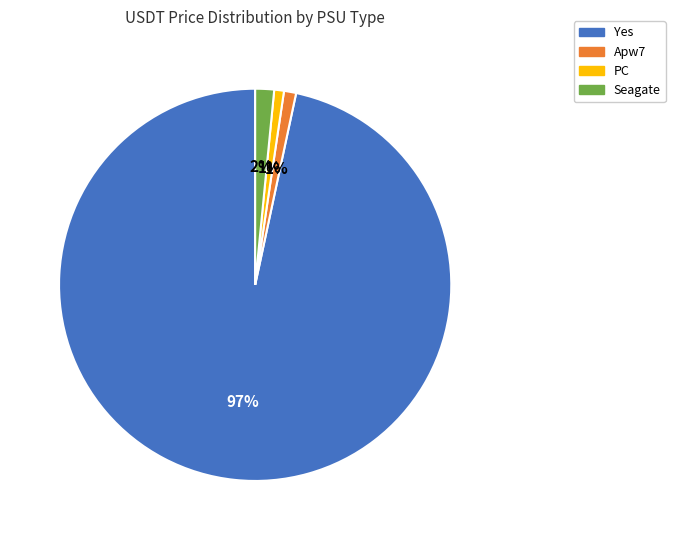

To the nearest percent, what is the combined percentage of Apw7 and PC?

2%